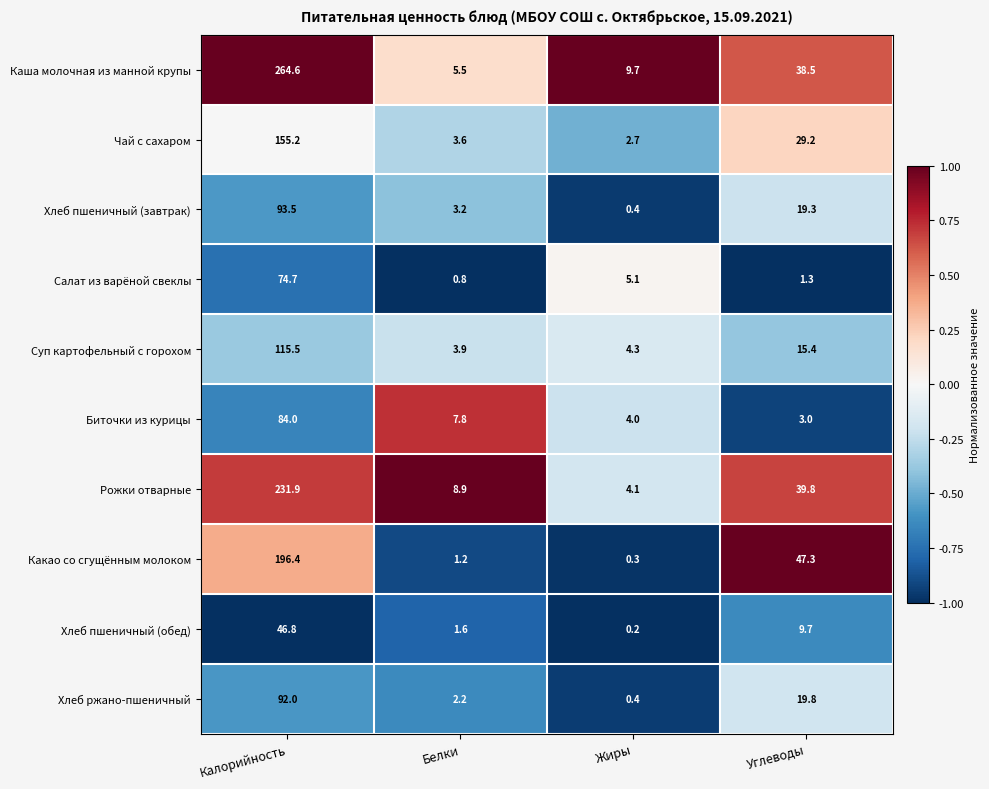

What is the sum of the Суп картофельный с горохом values at Углеводы and Калорийность?

130.9